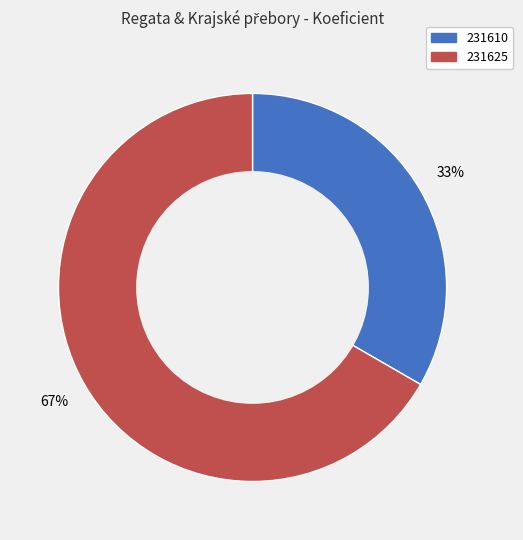

What percentage is the 231625 slice, to the nearest percent?

67%